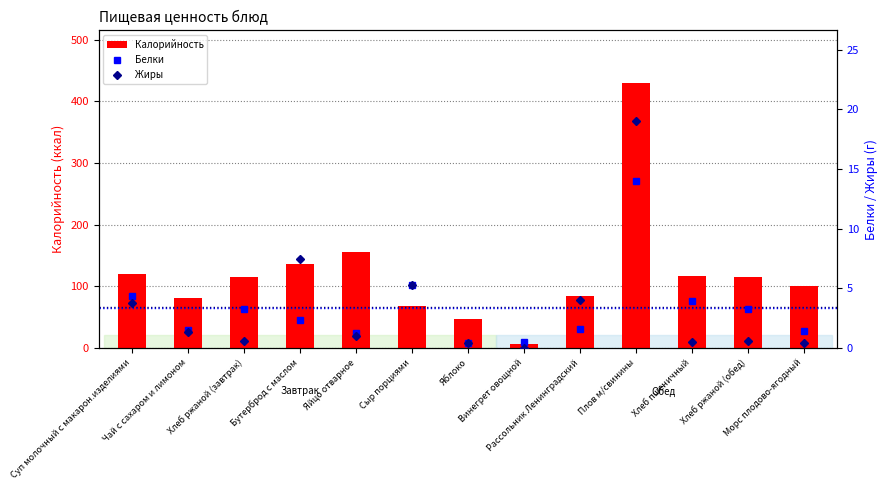

What is the average value of the Калорийность series?

121.2